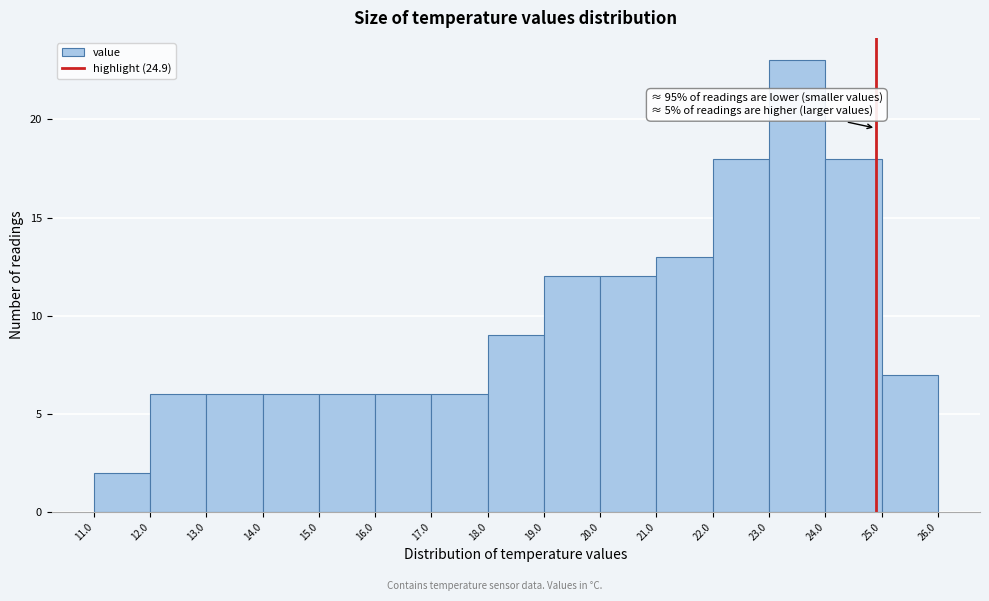

Over which range of the x-axis is the bar tallest?

23.0 to 24.0